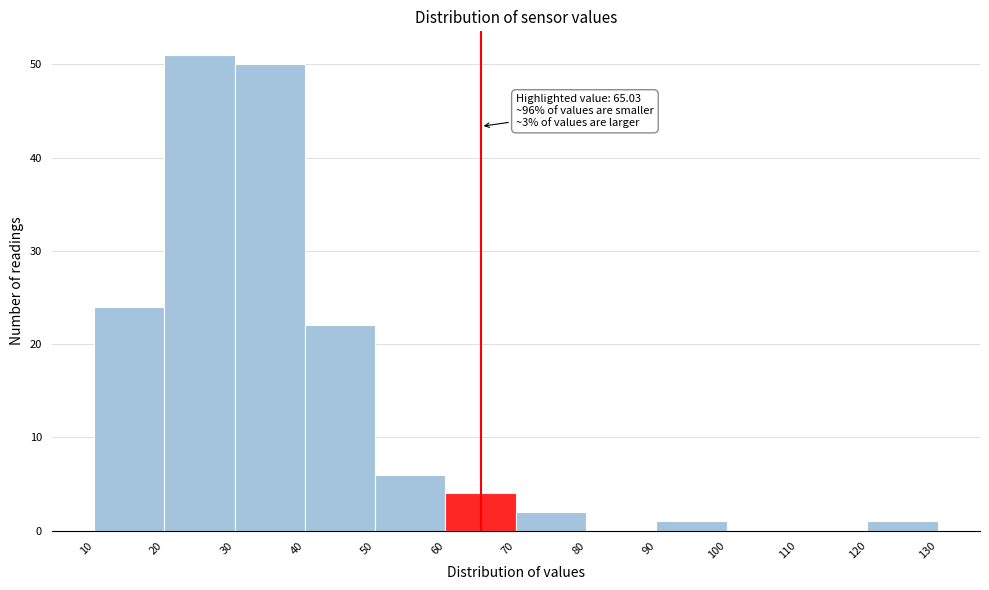

Over which range of the x-axis is the bar tallest?

20 to 30